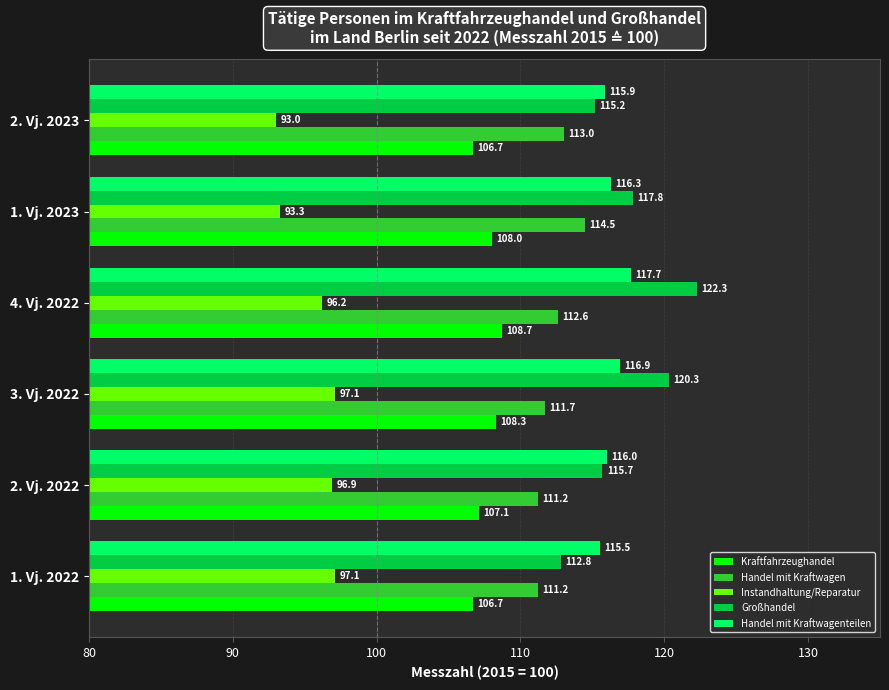

Where is Kraftfahrzeughandel nearest to the value 107?

2. Vj. 2022